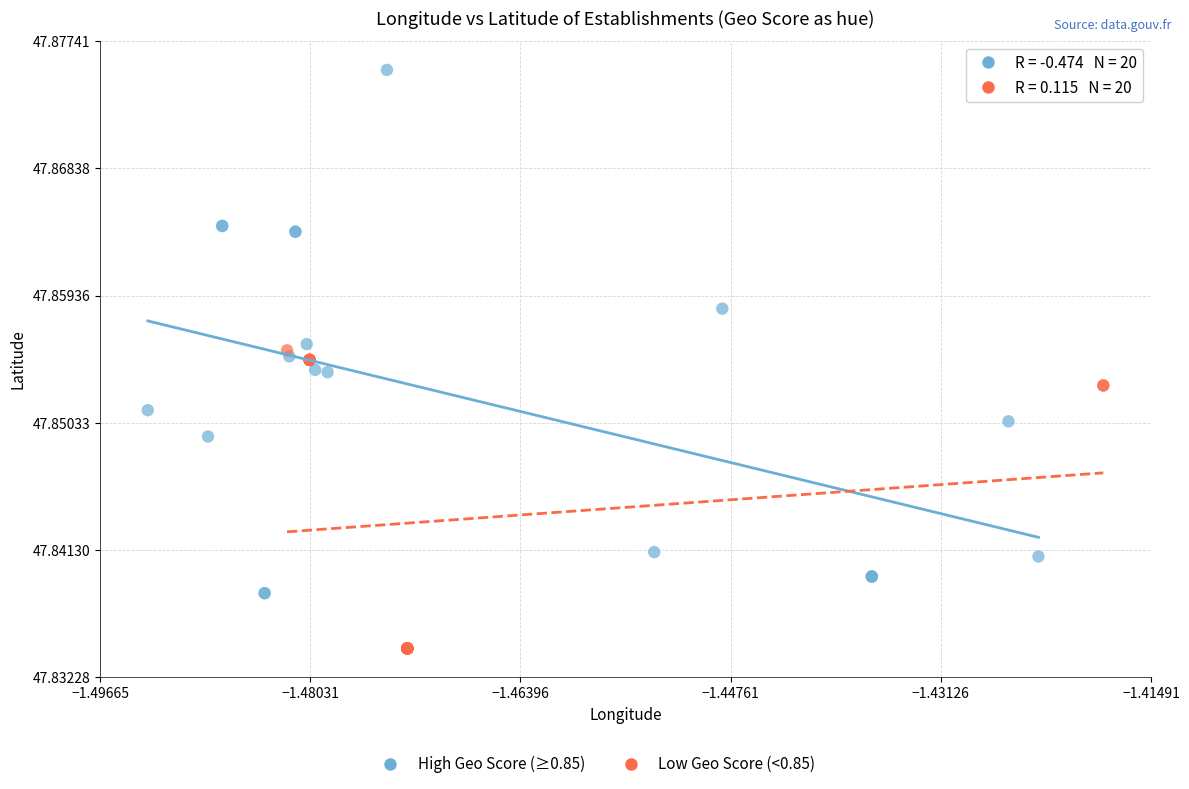

Which series contains the lowest Y value?

Low Geo Score (<0.85)